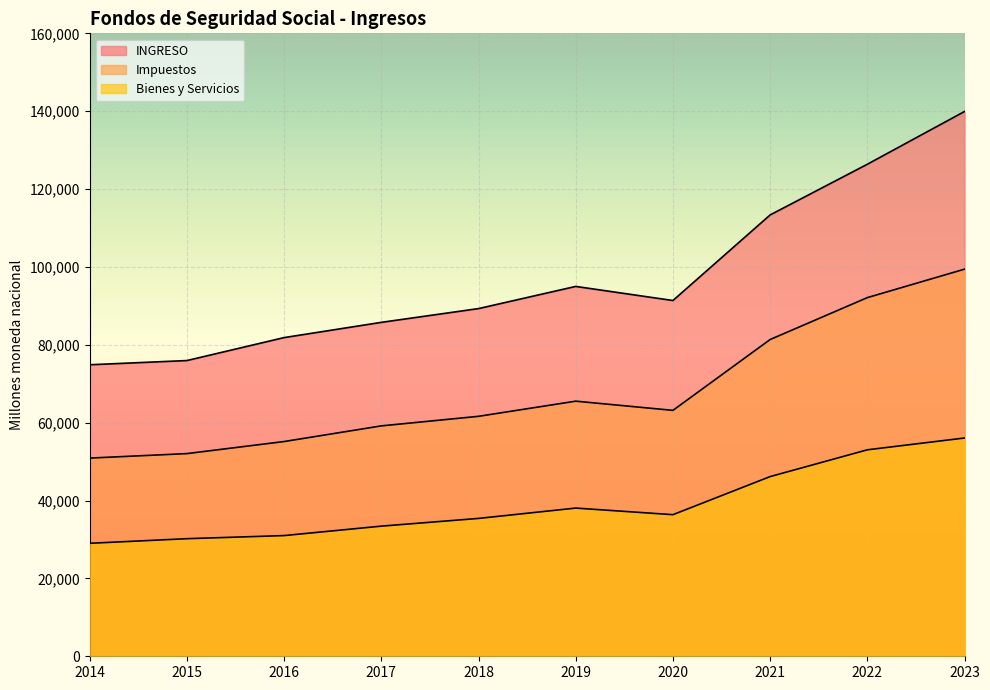

What is the greatest value displayed?

139932.4